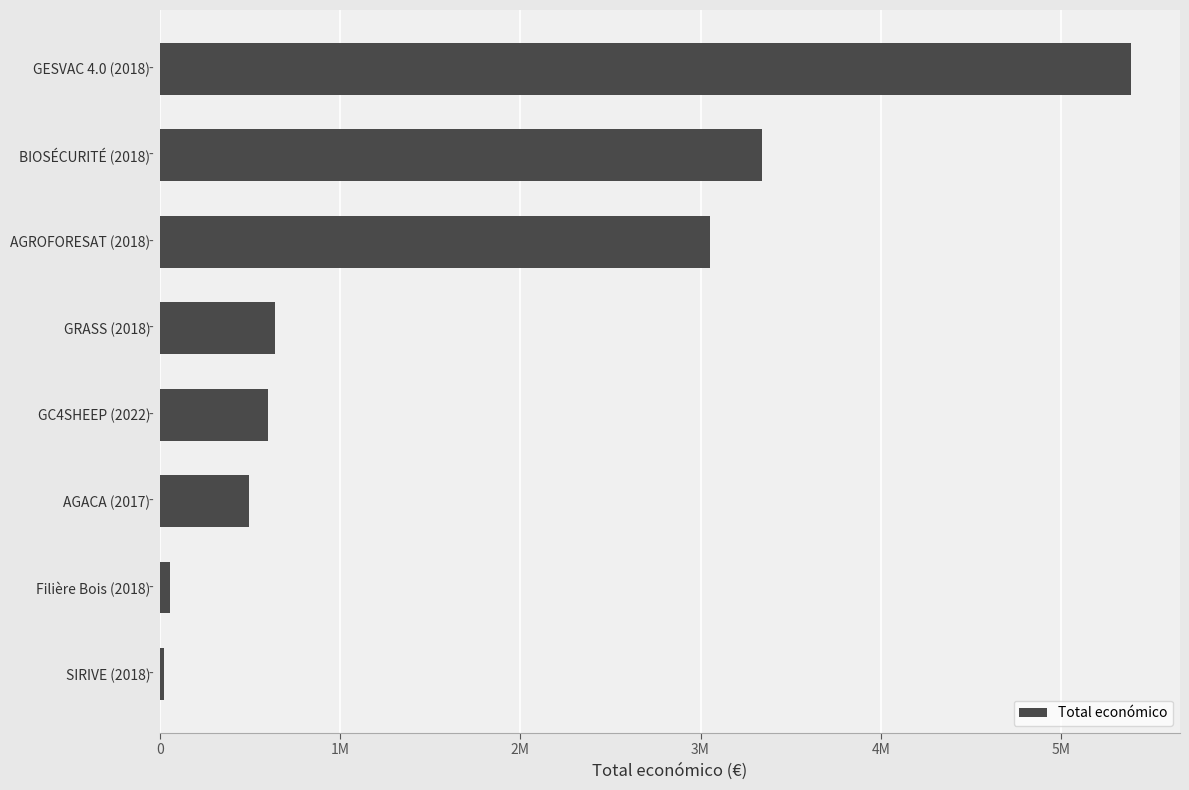

Does the chart contain any negative values?

No